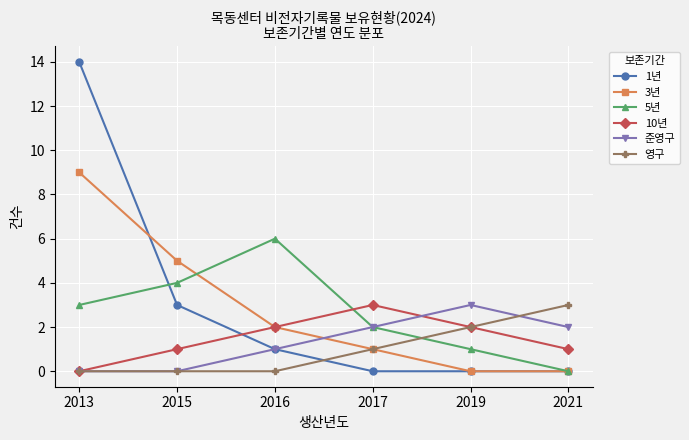

Count the 10년 values in the range 1 to 2.

4